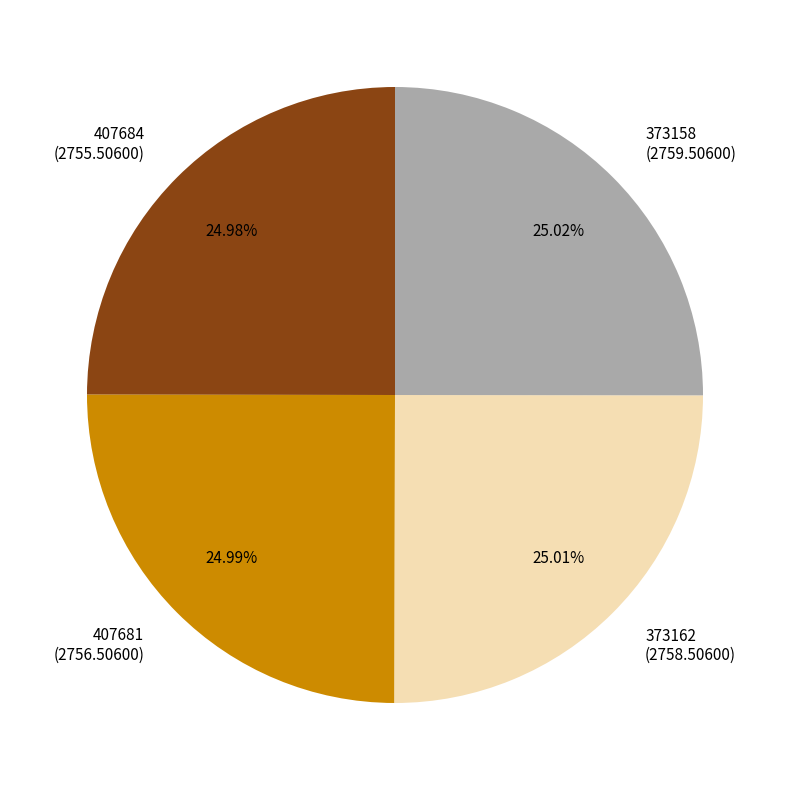

What is the ratio of the value at 373162 to the value at 373158?

1.0